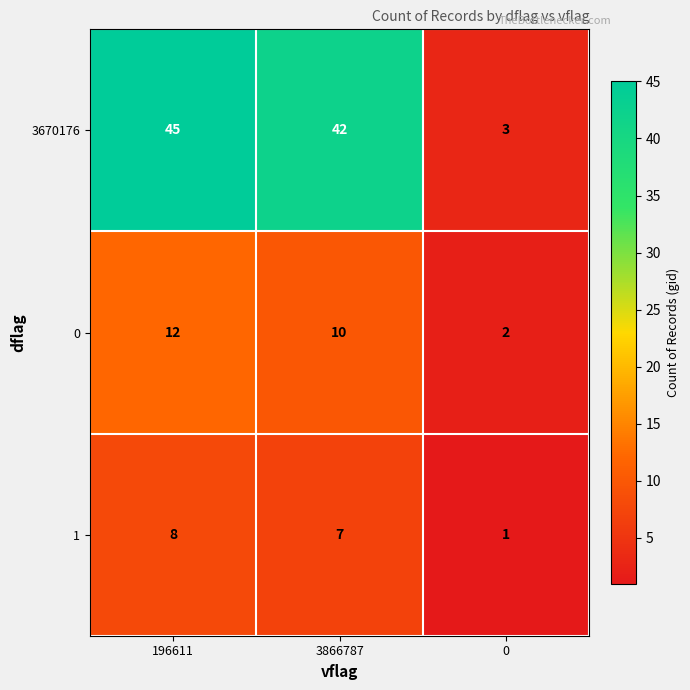

True or false: 0 has a value of 1 at 0.

False